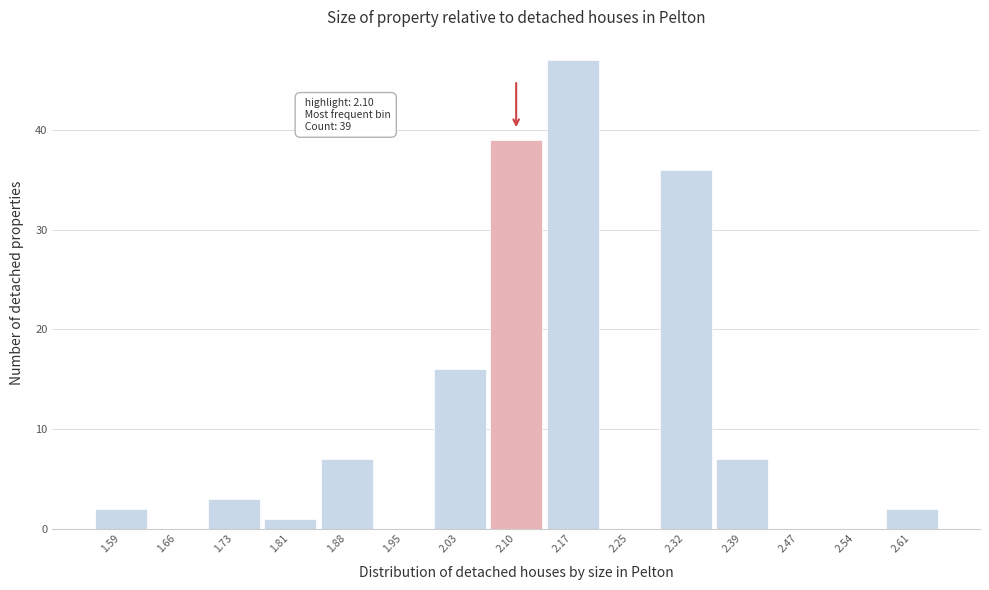

Over which range of the x-axis is the bar tallest?

2.14 to 2.21